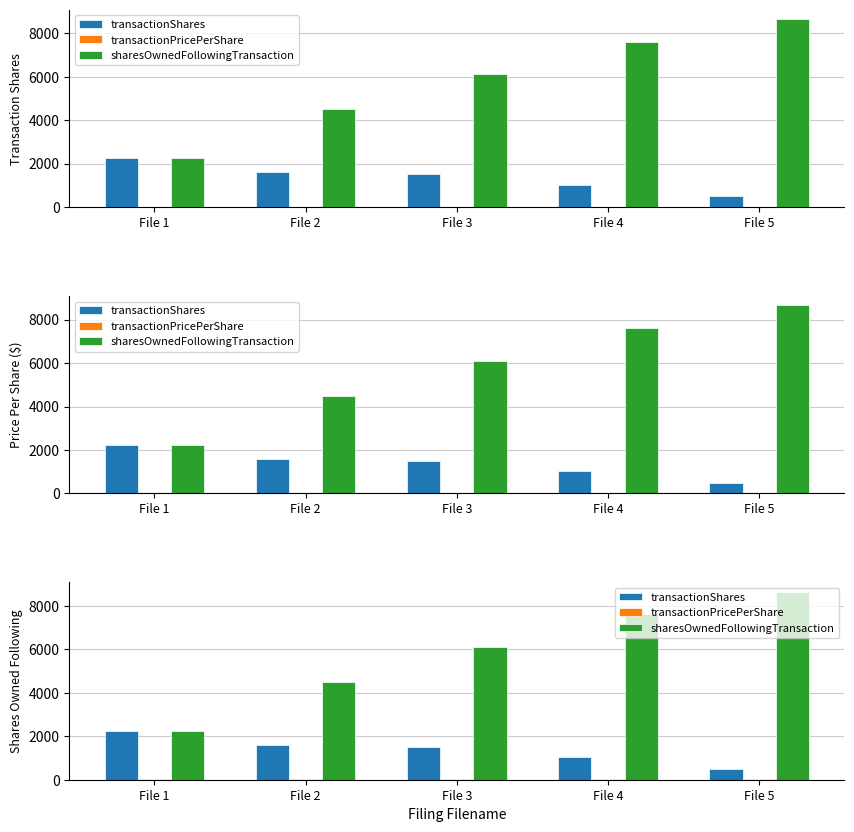

Is the value of sharesOwnedFollowingTransaction at File 2 greater than the value of transactionShares at File 3?

Yes